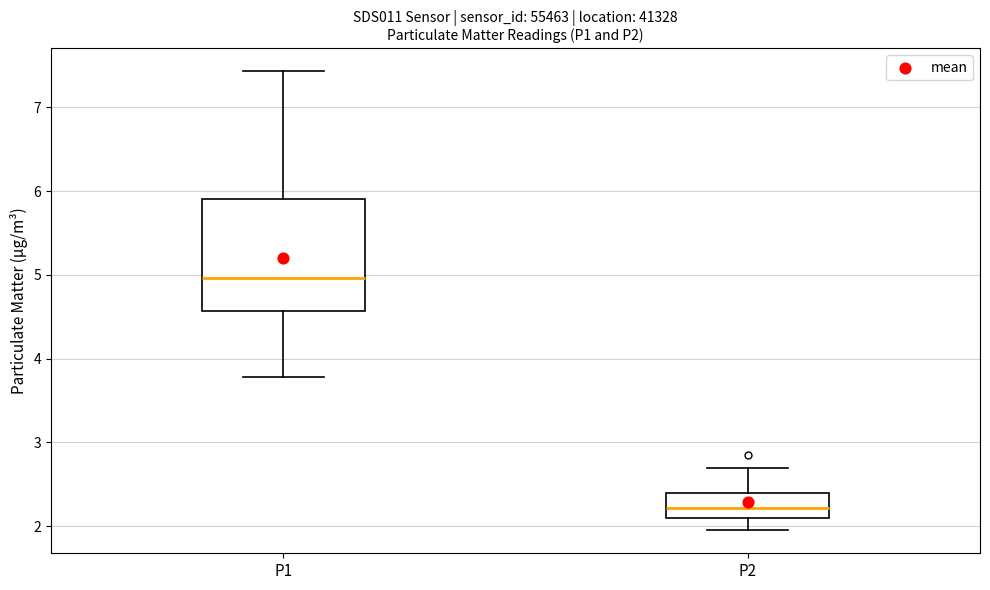

Reading left to right, transcribe this box plot: for each box, give where its median line is, the range the box spans, and where its two whiskers end, as read against the y-axis. The values are not printed on the chart, so give them approximately, as read against the axis.

P1: median 5.0, box 4.6 to 5.9, whiskers 3.8 to 7.4
P2: median 2.2, box 2.1 to 2.4, whiskers 2.0 to 2.7